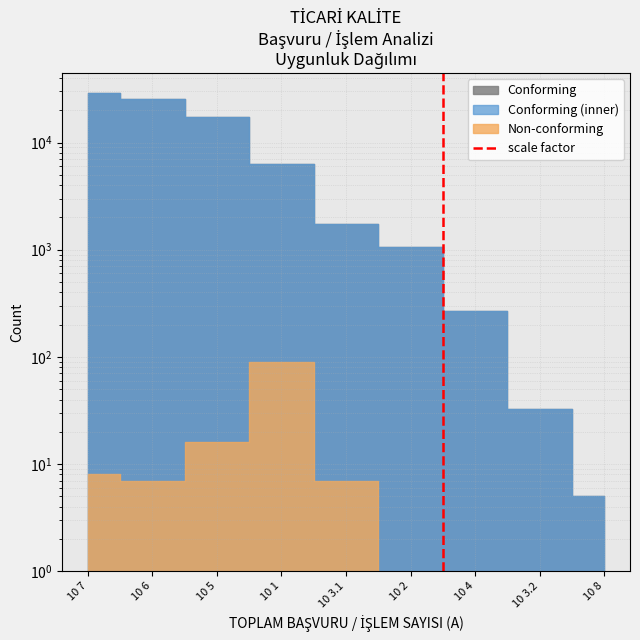

Where is the data nearest to the value 0?

10 7